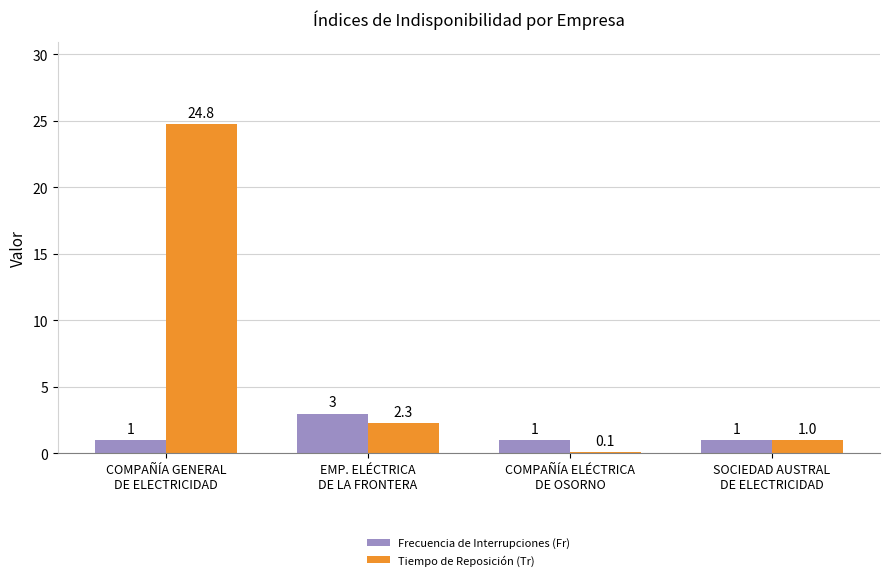

Is the value of Tiempo de Reposición (Tr) at EMP. ELÉCTRICA
DE LA FRONTERA greater than the value of Frecuencia de Interrupciones (Fr) at EMP. ELÉCTRICA
DE LA FRONTERA?

No